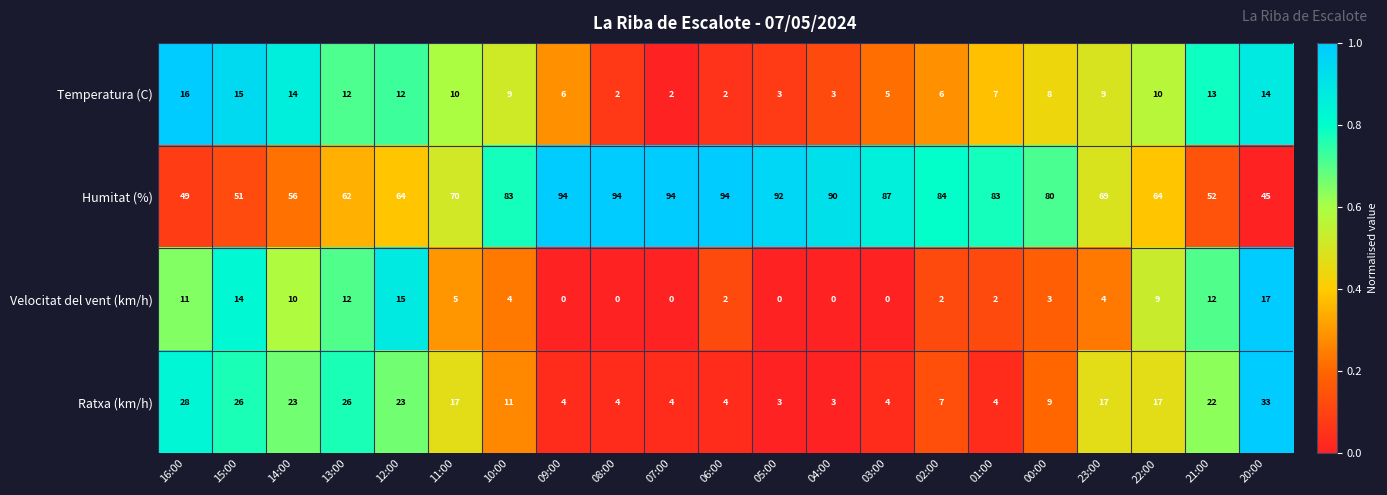

Between 14:00 and 20:00, which series saw the biggest shift?

Humitat (%)